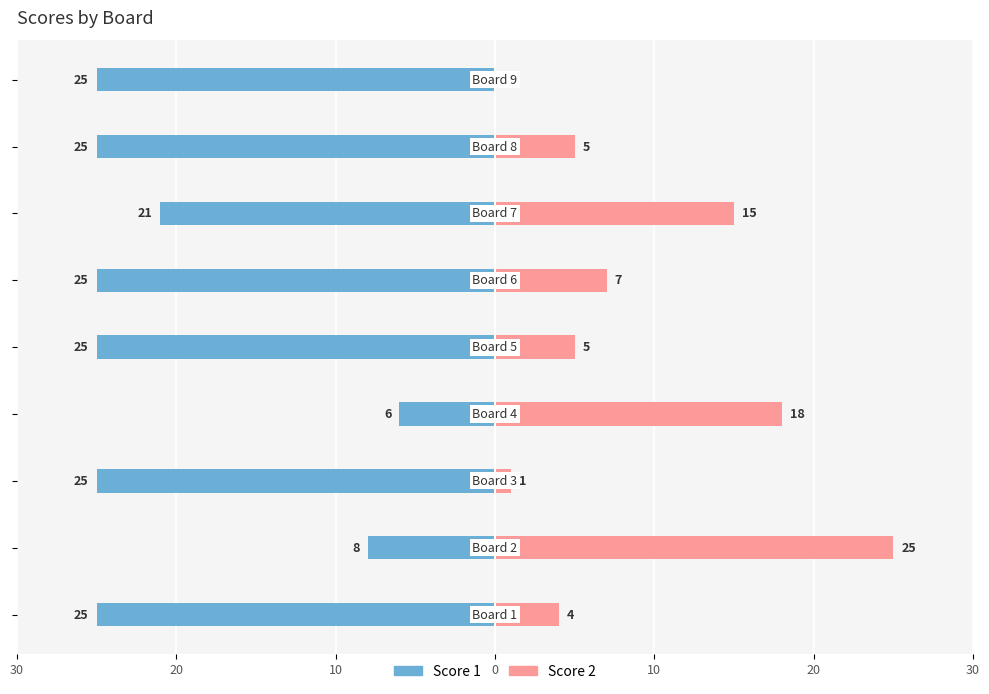

How many bars are there in each group?

2